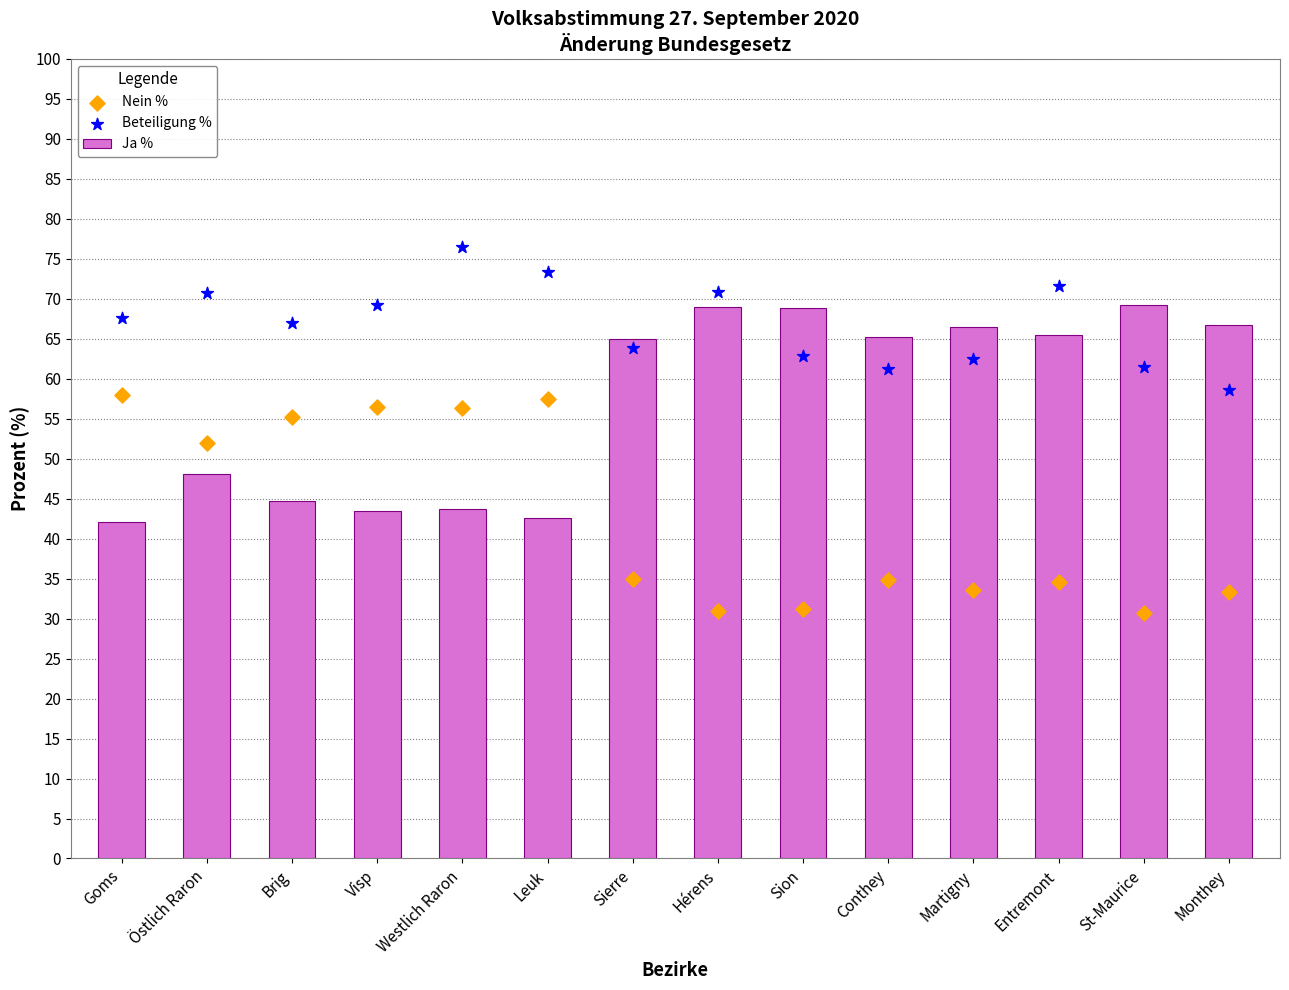

Which series reaches the minimum Y coordinate?

Nein %